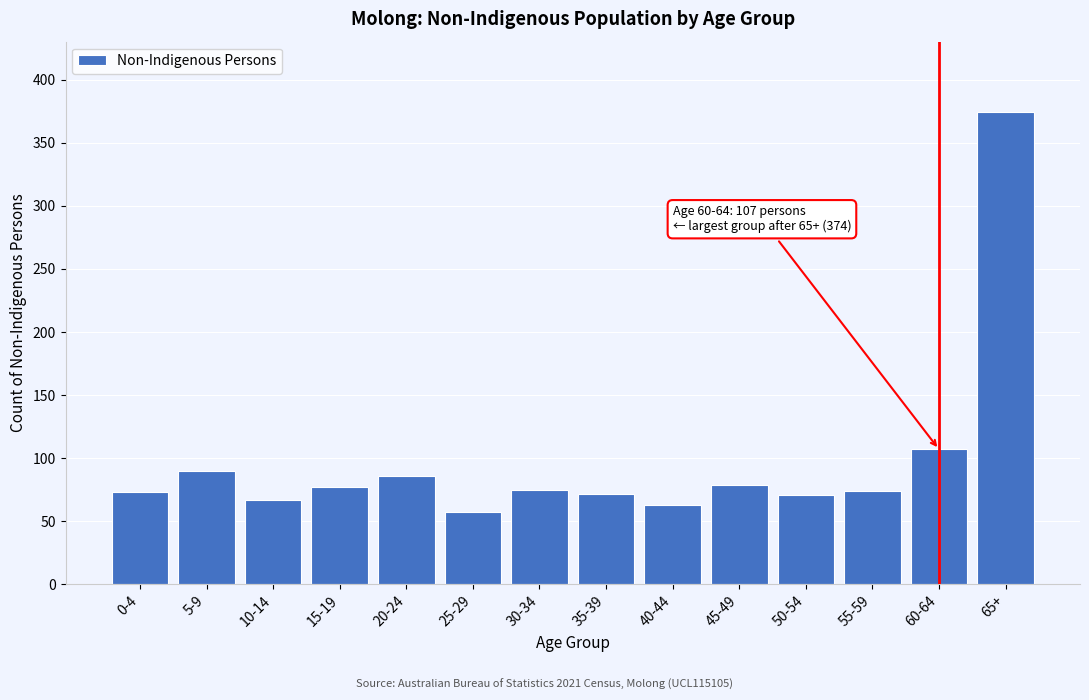

What is the value of the 13th bar from the left?

107